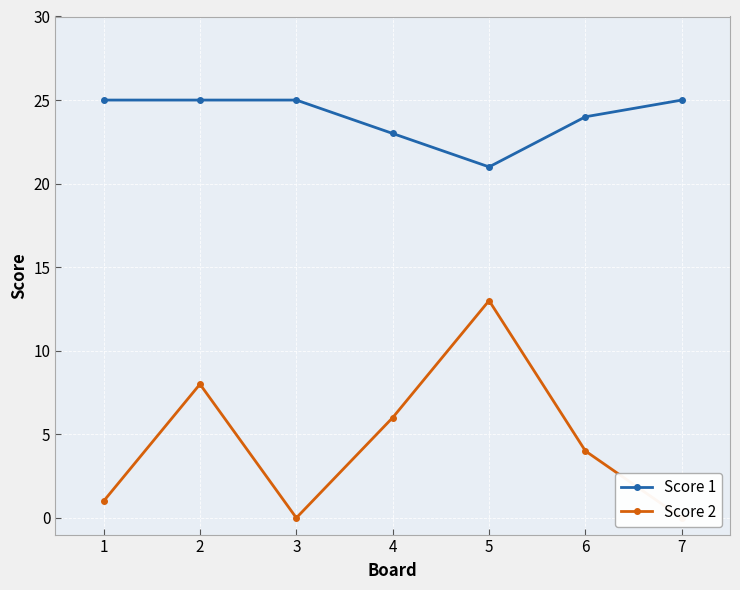

What is the value of the Score 2 point at the 5th from the left?

13